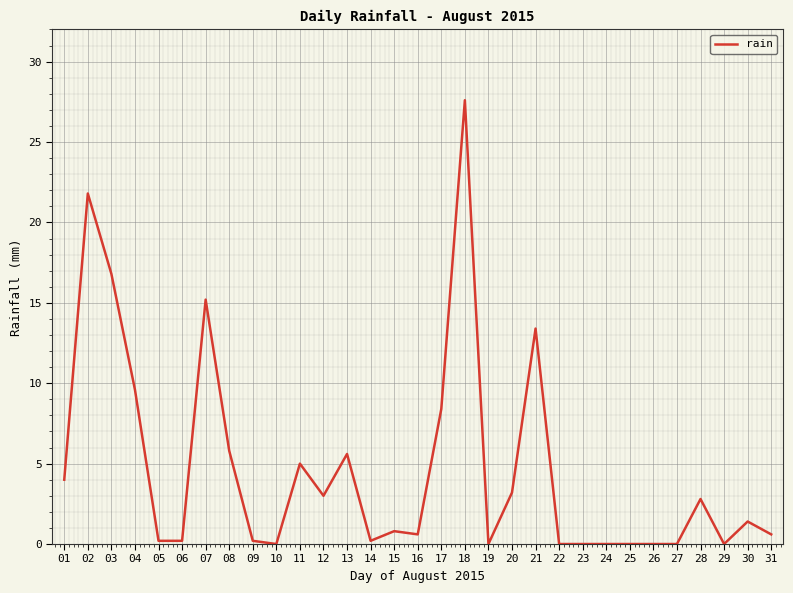

What is the difference between the maximum and minimum values?

27.6